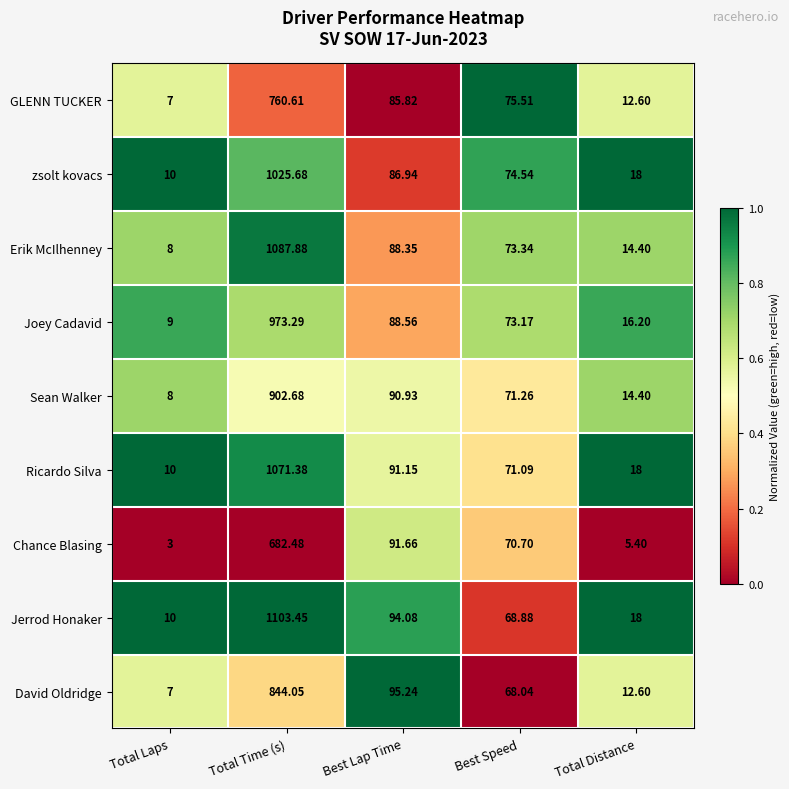

Rank the series by their maximum value, from lowest to highest.

Chance Blasing, GLENN TUCKER, David Oldridge, Sean Walker, Joey Cadavid, zsolt kovacs, Ricardo Silva, Erik McIlhenney, Jerrod Honaker